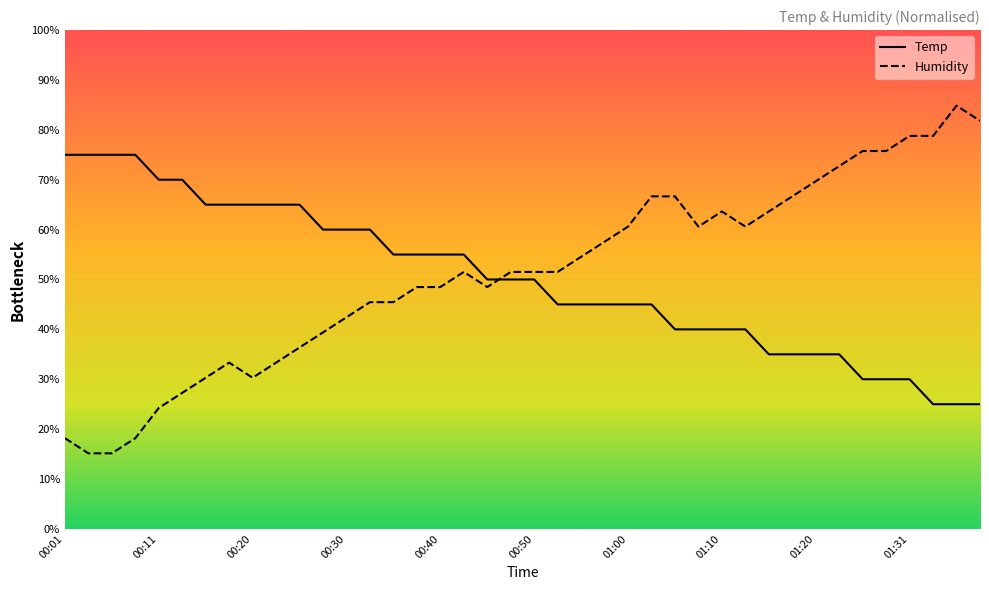

True or false: Humidity has more than 1 points higher than both neighbors.

True